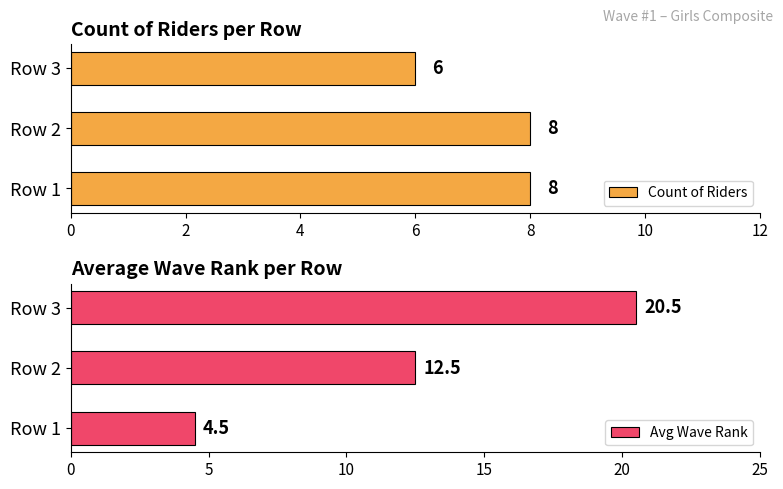

What is the difference between the maximum and minimum values in the Count of Riders series?

2